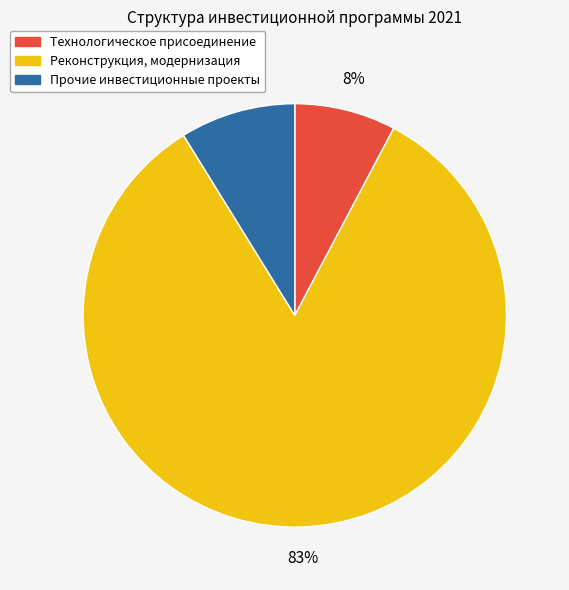

Is there a majority slice in this chart?

Yes